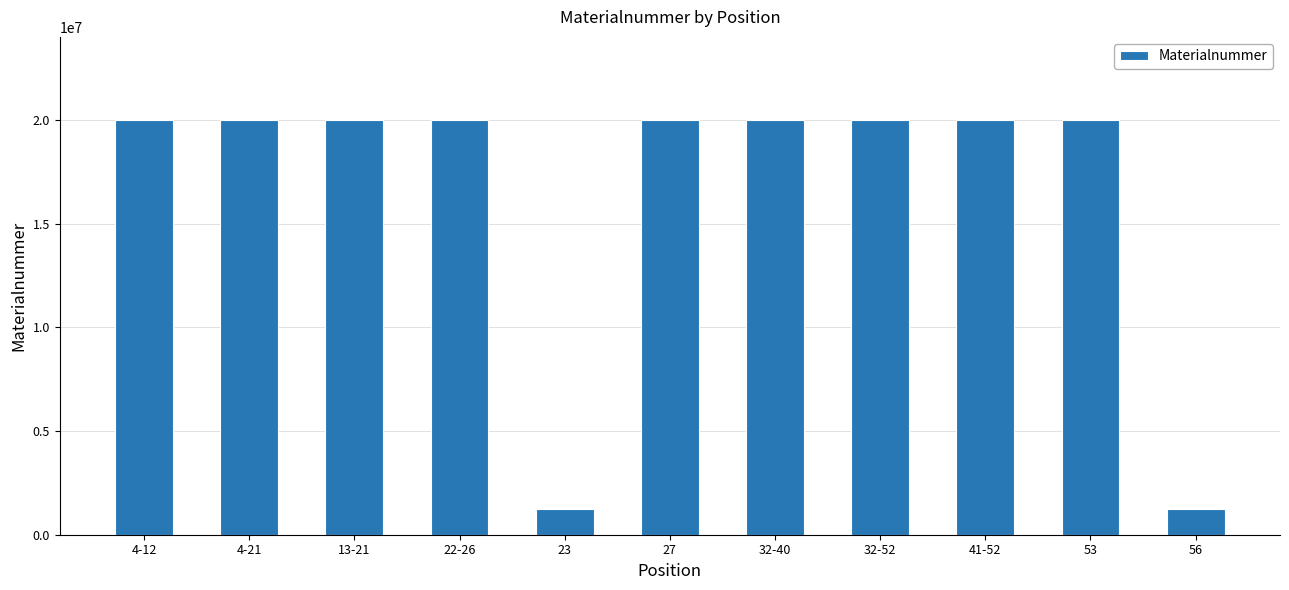

How many categories are shown in the chart?

11